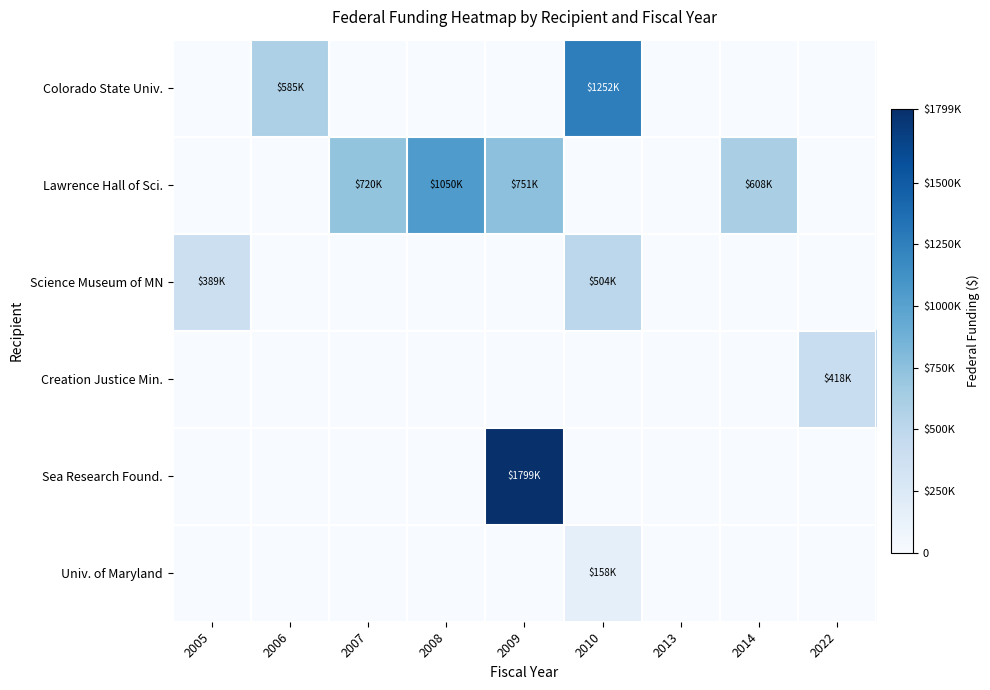

Which series has the widest spread of values?

Sea Research Found.